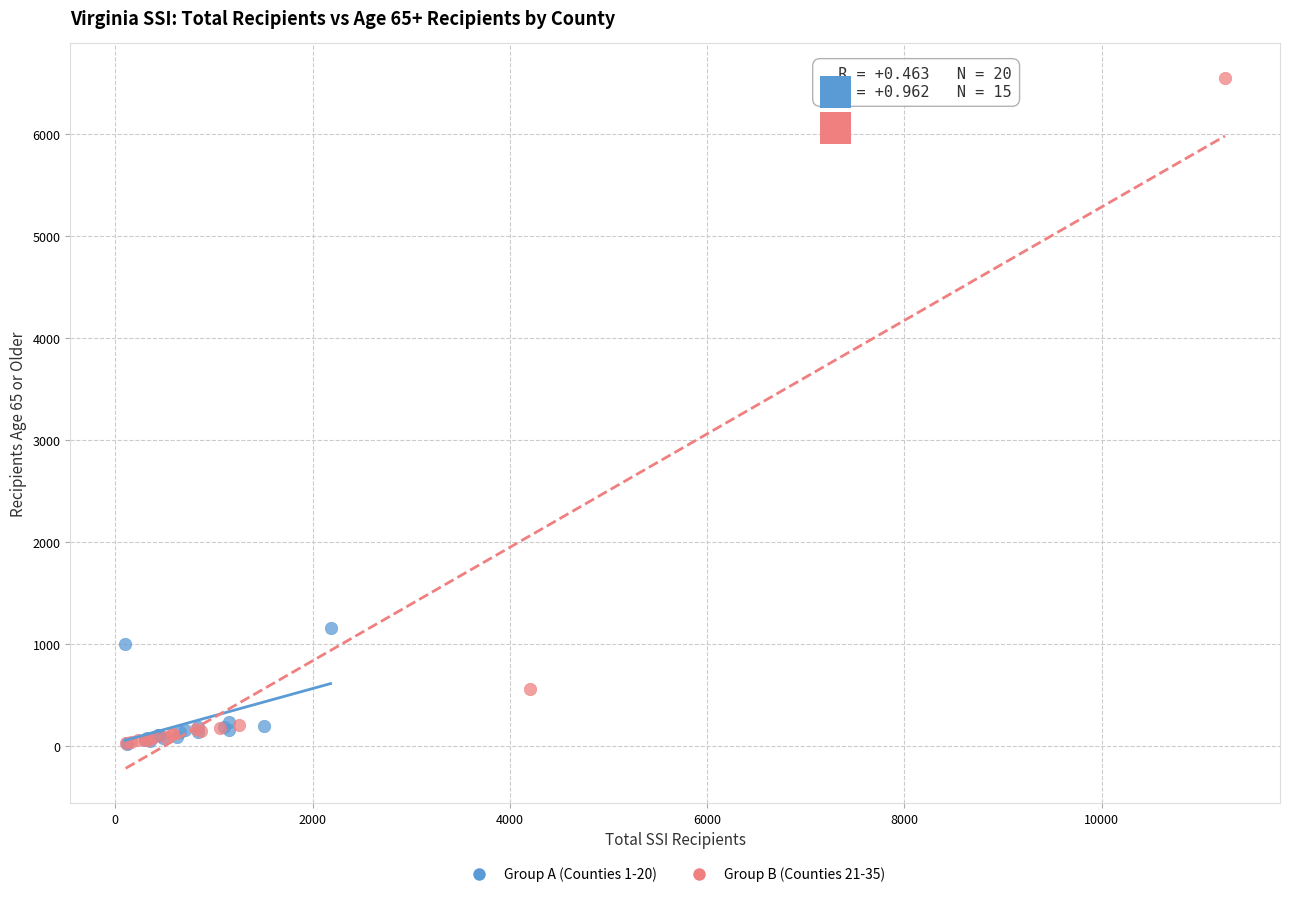

Which series reaches the maximum Y coordinate?

Group B (Counties 21-35)